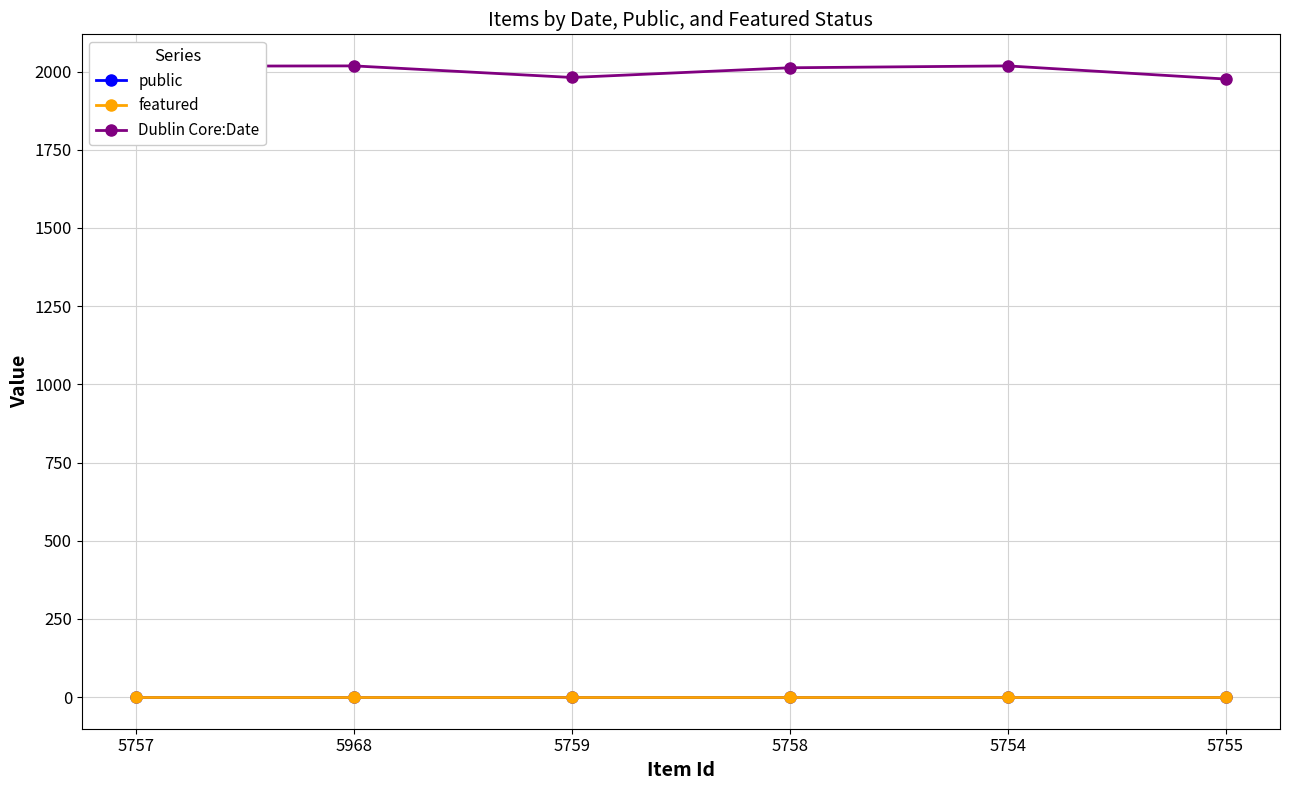

What is the difference between the maximum and minimum values in the Dublin Core:Date series?

42